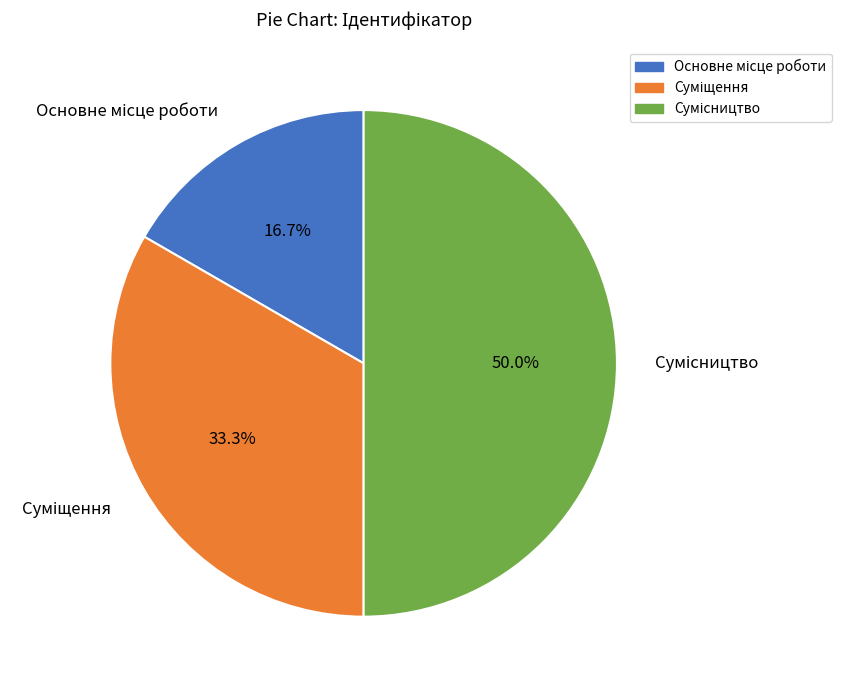

To the nearest percent, what portion does Сумісництво represent?

50%